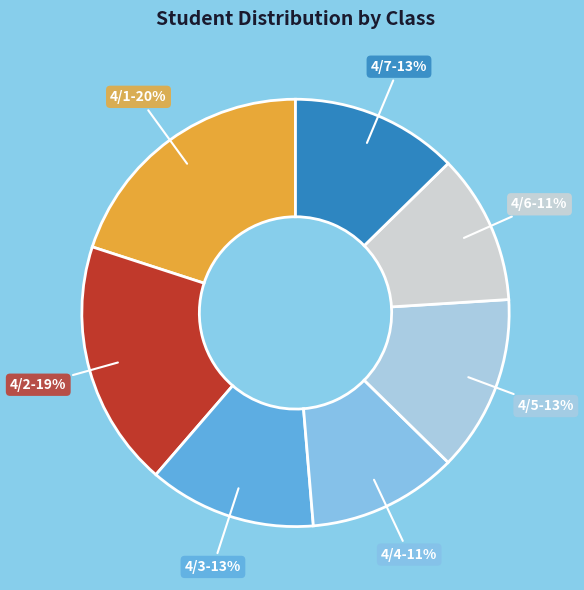

How many slices are in this pie chart?

7